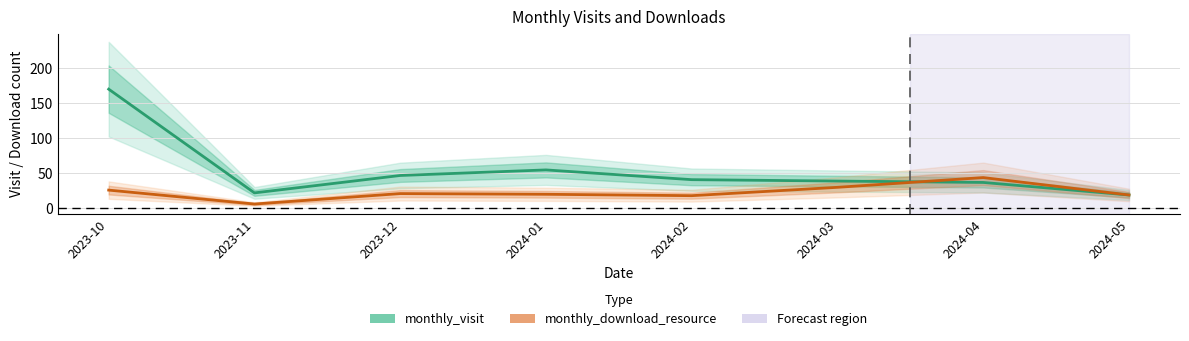

Rank the series by their maximum value, from lowest to highest.

monthly_download_resource, monthly_visit